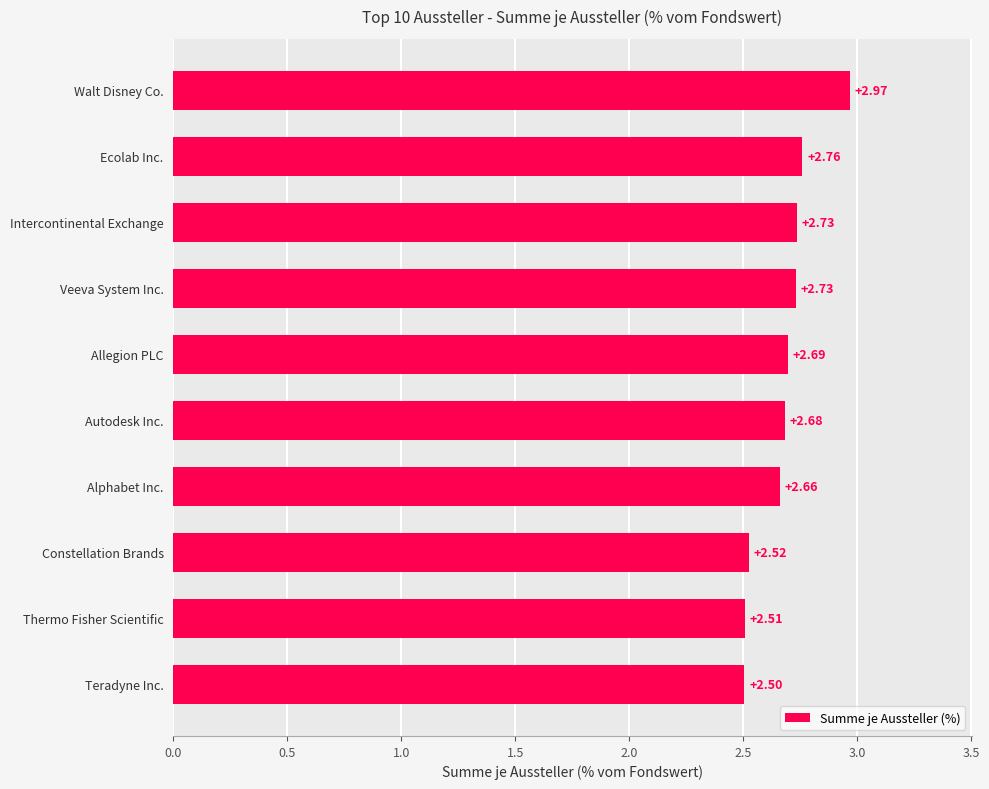

What is the change in value from Thermo Fisher Scientific to Alphabet Inc.?

+0.2